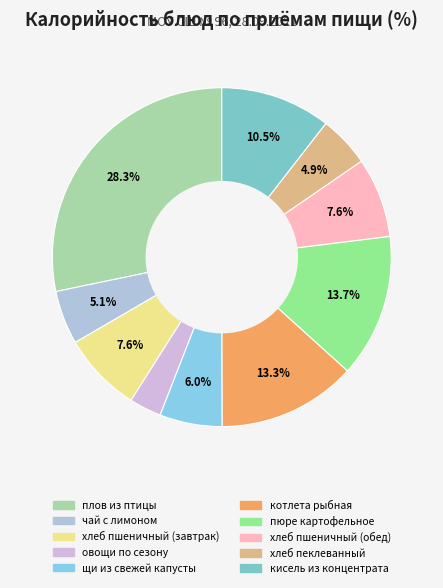

What is the smallest slice in the pie chart?

овощи по сезону